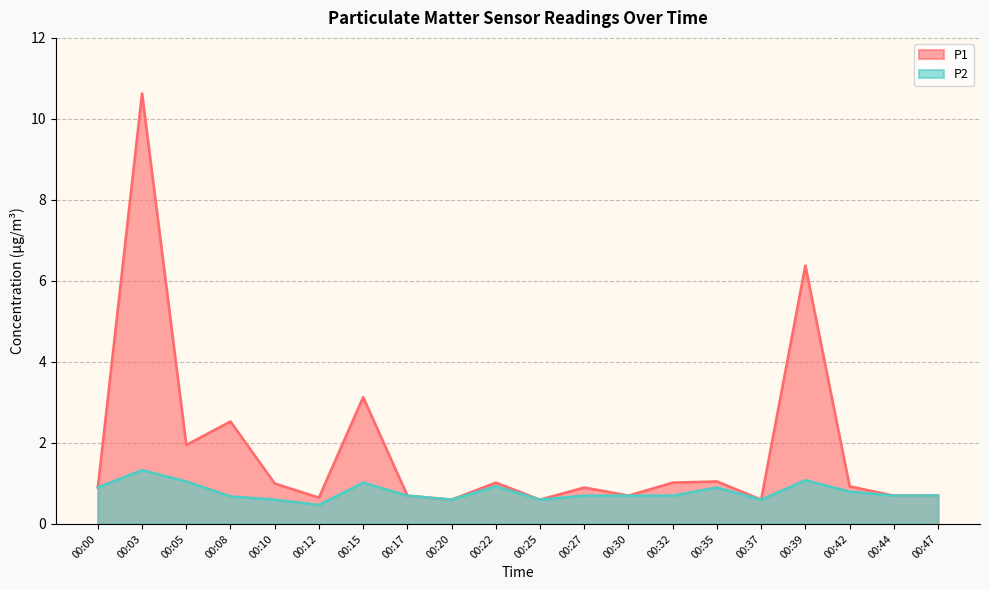

Rank the categories by P1 value from highest to lowest.

00:03, 00:39, 00:15, 00:08, 00:05, 00:35, 00:22, 00:32, 00:10, 00:42, 00:00, 00:27, 00:17, 00:30, 00:44, 00:47, 00:12, 00:20, 00:25, 00:37